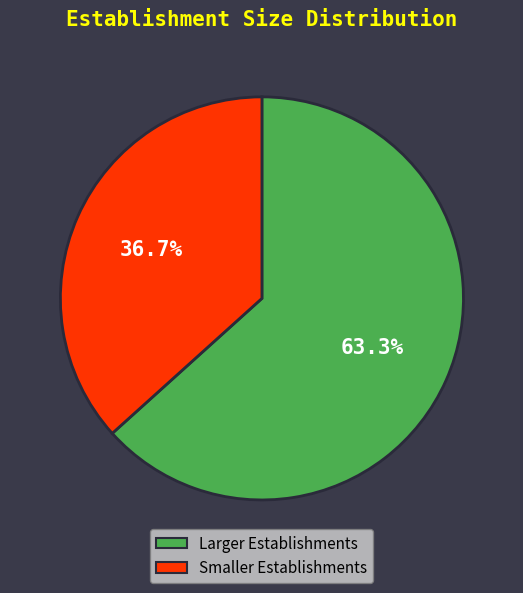

Does any single category account for the majority?

Yes